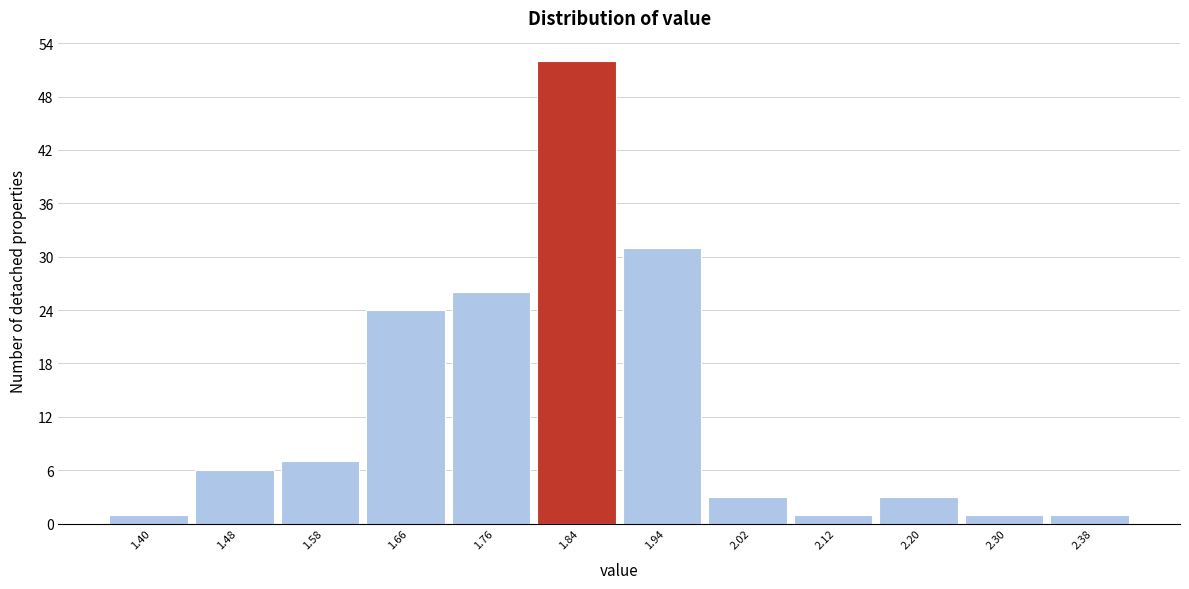

Reading left to right, transcribe this chart: for each bar, give the range it covers on the x-axis and its height. The values are not printed on the chart, so give them approximately, as read against the axis.

1.35 to 1.44: 1
1.44 to 1.53: 6
1.53 to 1.62: 7
1.62 to 1.71: 24
1.71 to 1.80: 26
1.80 to 1.89: 52
1.89 to 1.98: 31
1.98 to 2.07: 3
2.07 to 2.16: 1
2.16 to 2.25: 3
2.25 to 2.34: 1
2.34 to 2.43: 1